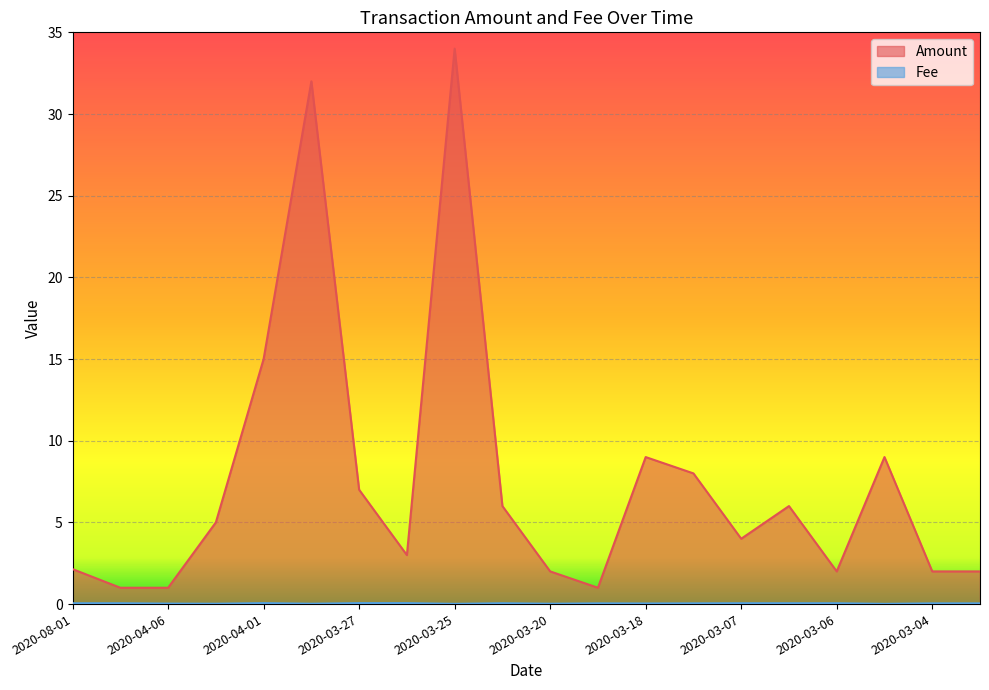

What is the difference between the Amount values at 2020-03-15 and 2020-03-03?

6.0